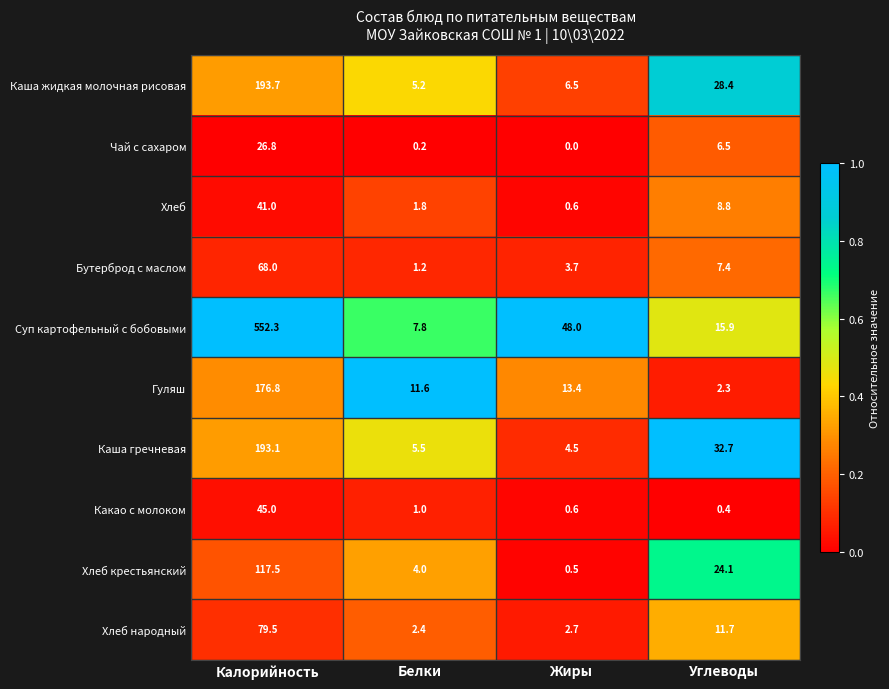

What is the difference between the maximum and minimum values in the Хлеб народный series?

77.1